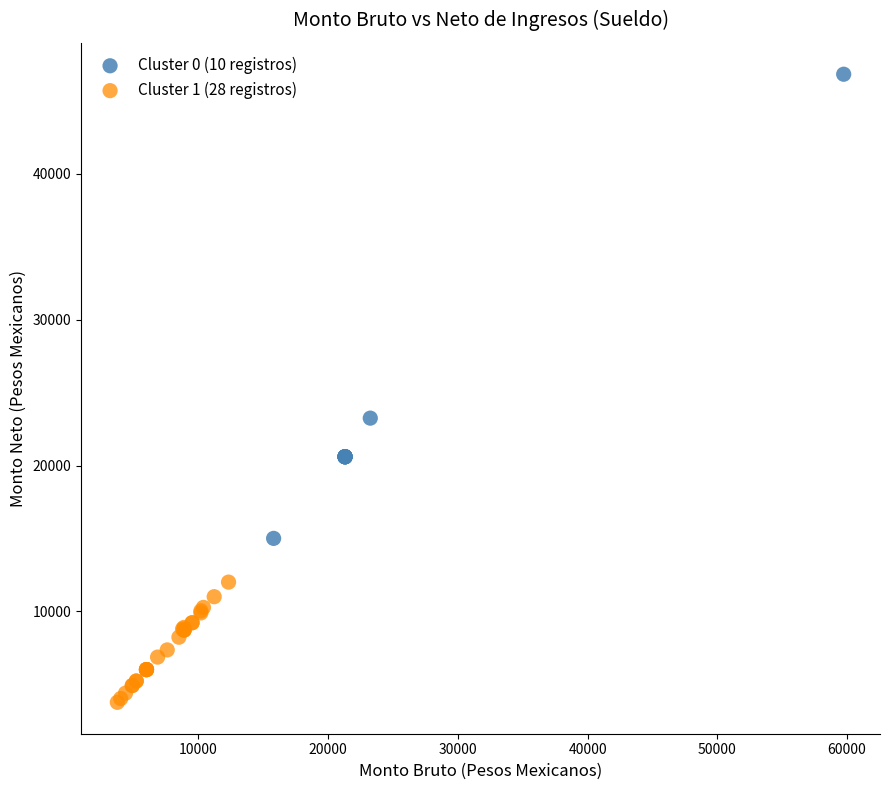

What are all the series names shown in the legend?

Cluster 0 (10 registros), Cluster 1 (28 registros)